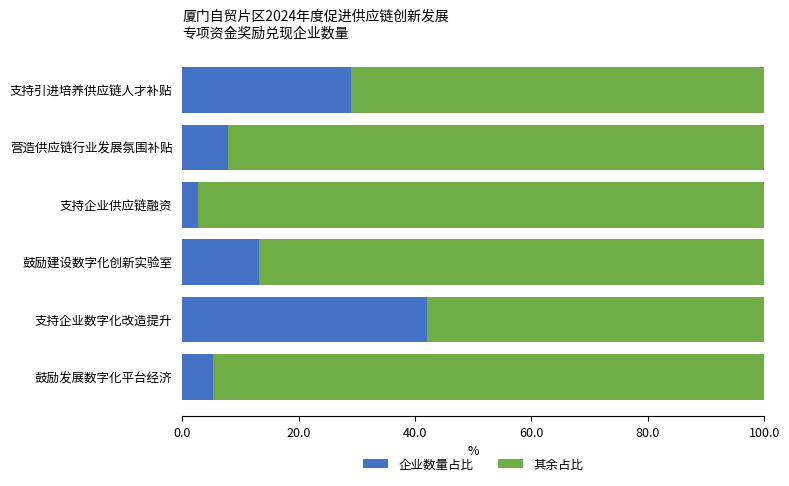

The 企业数量占比 series shows 4.2 at 营造供应链行业发展氛围补贴. True or false?

False